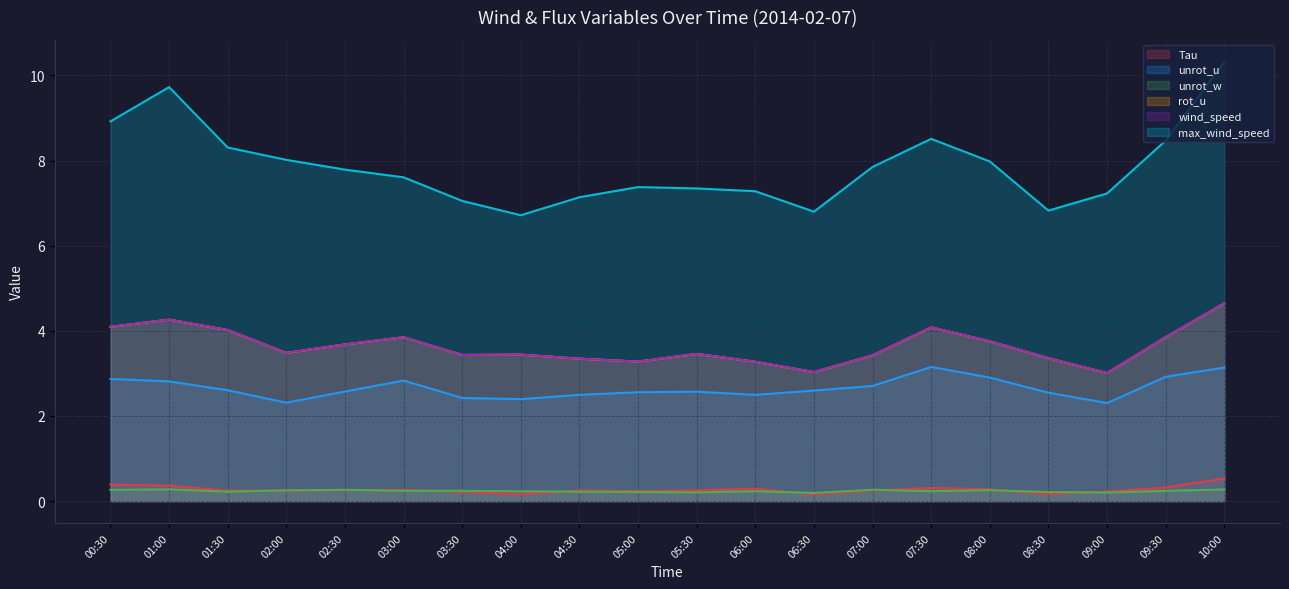

What is the label of the 12th point from the right?

04:30